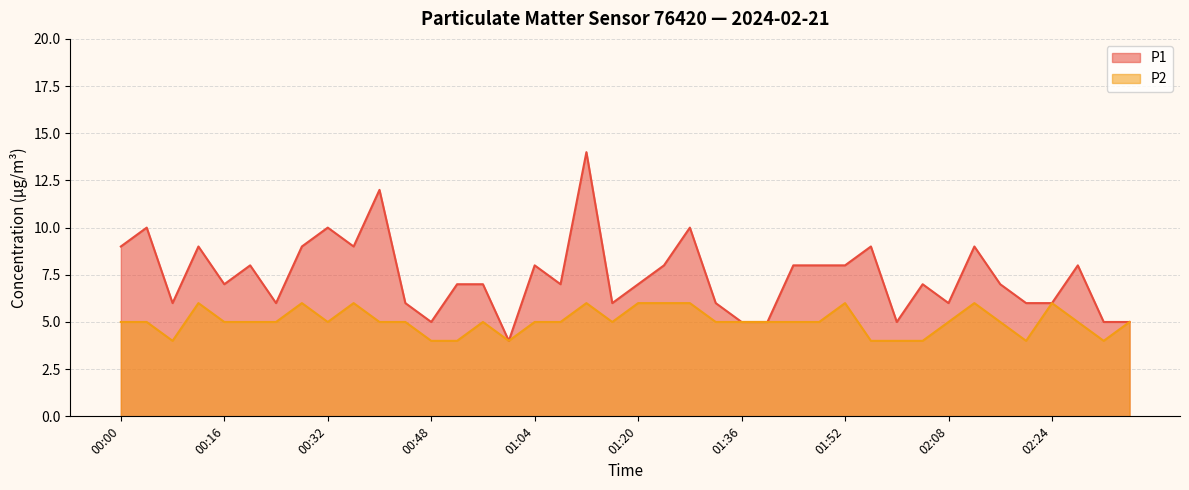

Is it true that P2 equals 2 at 01:32?

False